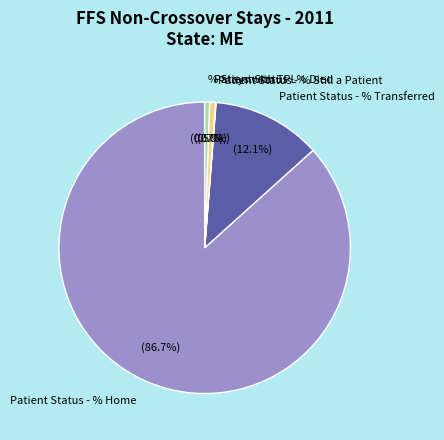

Which slice represents more than half of the pie?

Patient Status - % Home